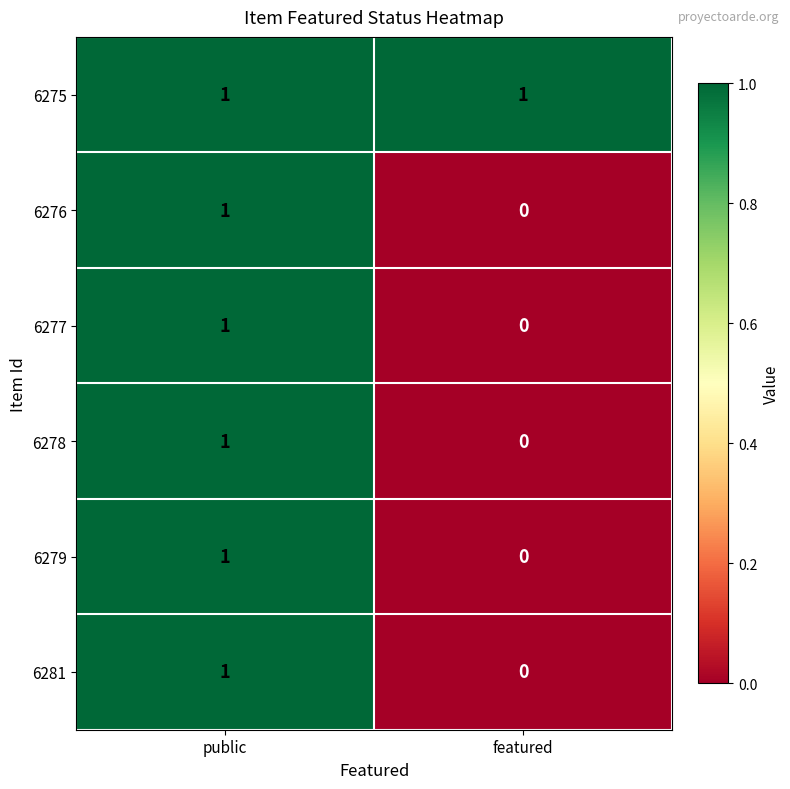

Rank the categories by 6277 value from highest to lowest.

public, featured